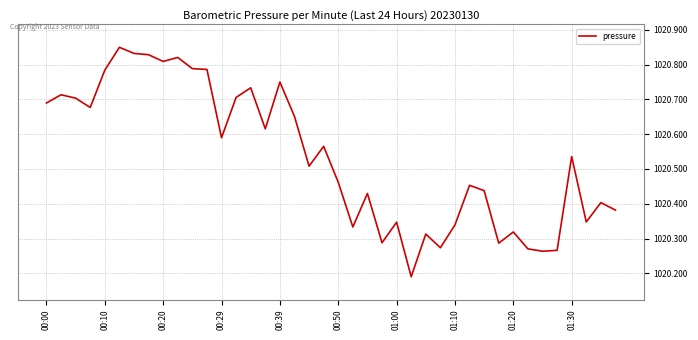

What is the difference between the maximum and minimum values?

0.7